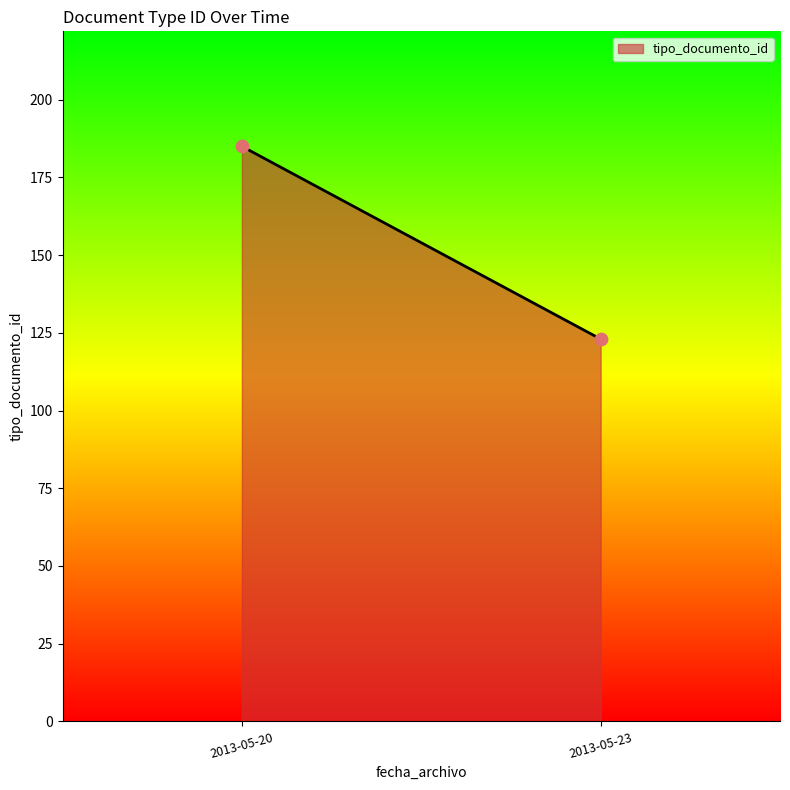

What is the range of Y values (max minus min)?

62